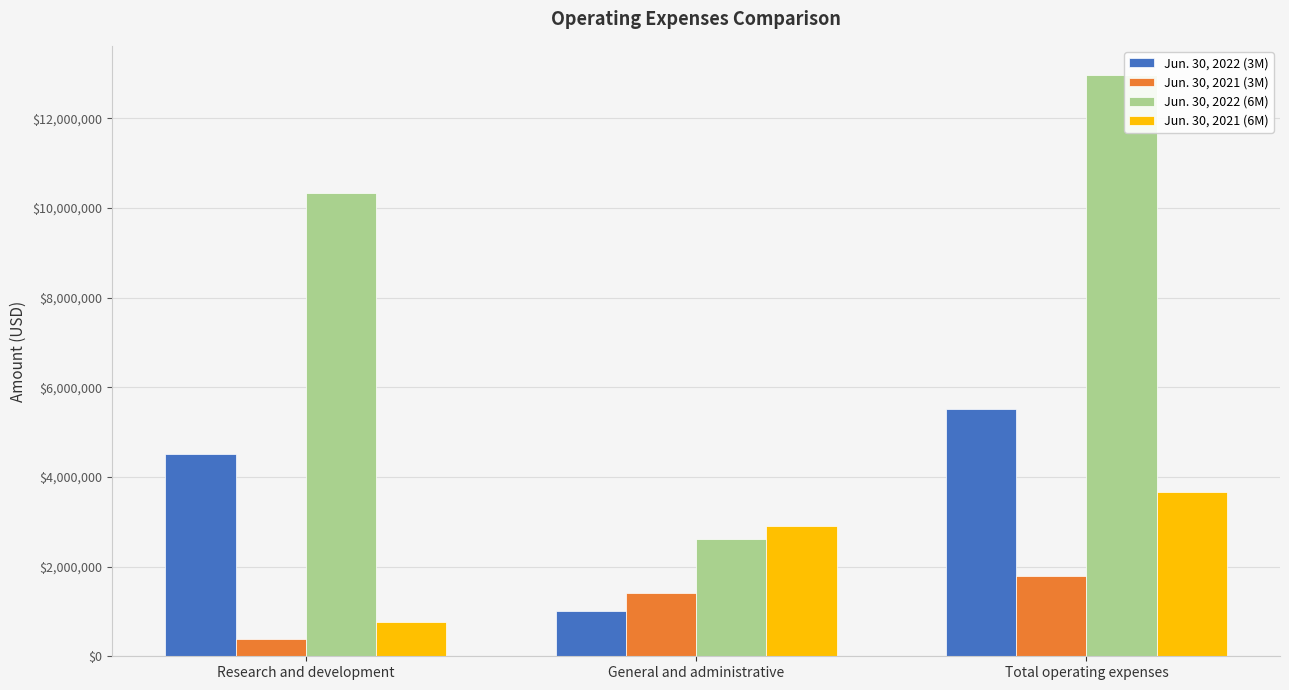

What is the average value of the Jun. 30, 2021 (3M) series?

1193401